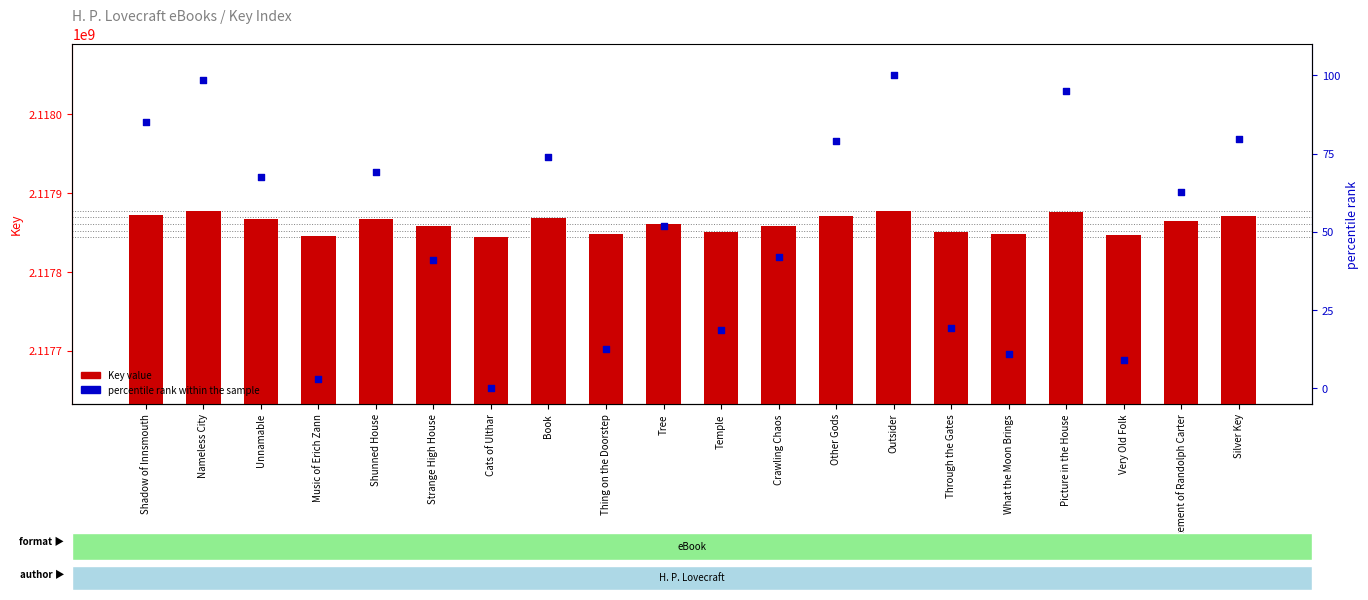

Which series has the widest spread of Y values?

Key value